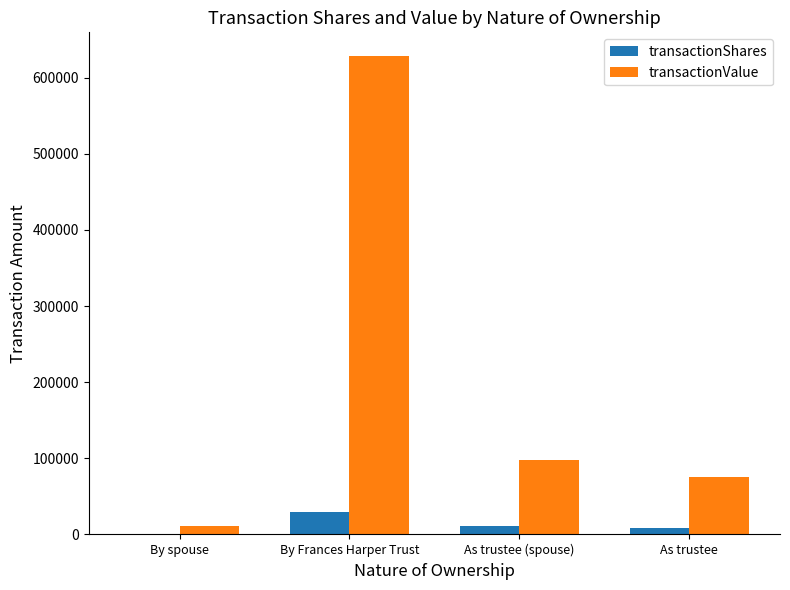

At which label does transactionValue reach its peak?

By Frances Harper Trust